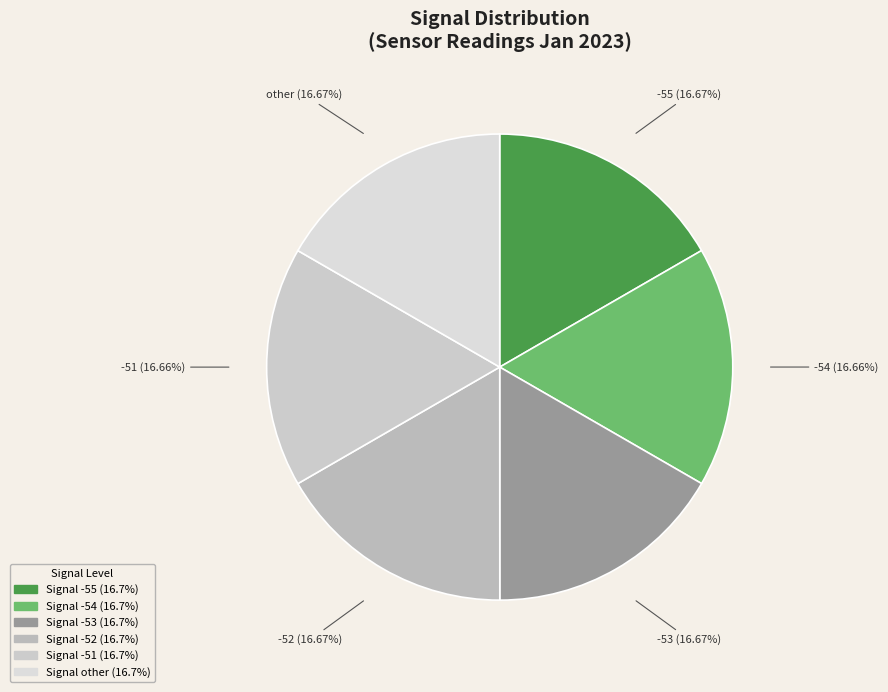

What percentage is the -54 slice, to the nearest percent?

17%